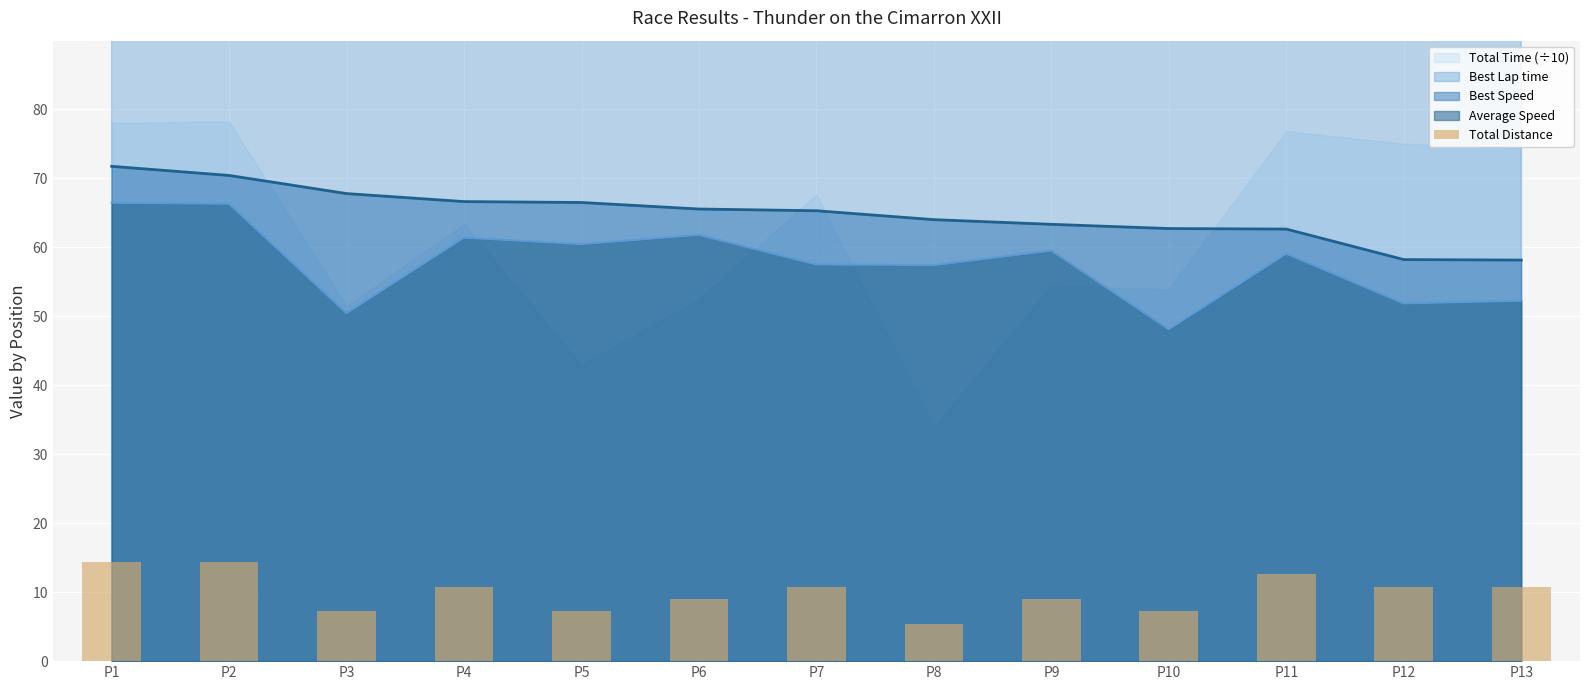

Is it true that the value at P3 is 2.2?

False